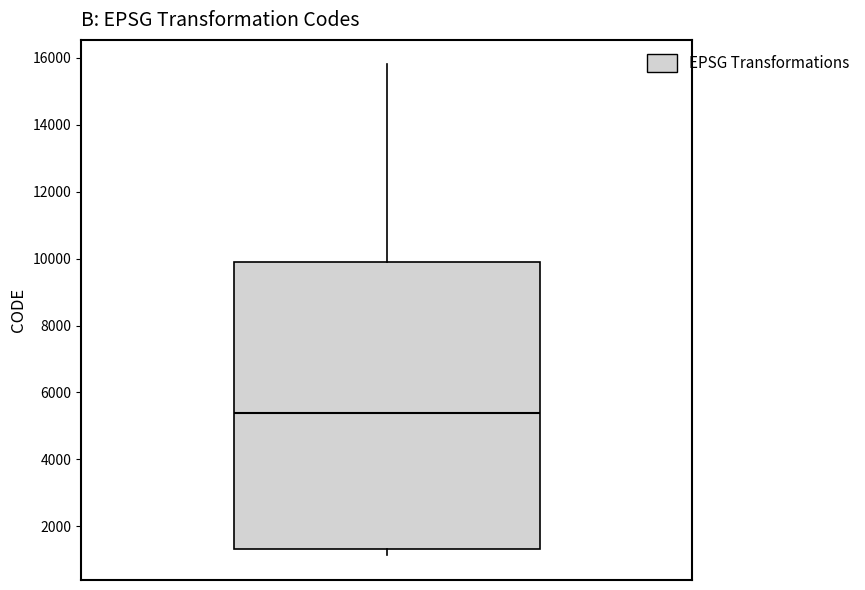

Read this box plot against the y-axis: the position of the median line, the range covered by the box, and the ends of both whiskers. The values are not printed on the chart, so give them approximately, as read against the axis.

median 5400, box 1400 to 10000, whiskers 1200 to 15800